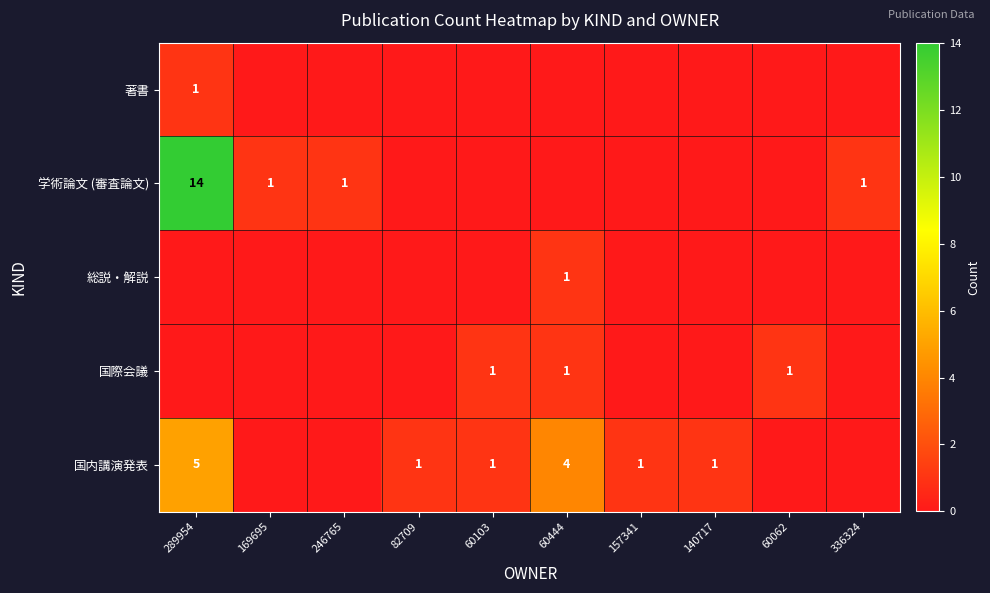

The 国内講演発表 series shows 1 at 140717. True or false?

True